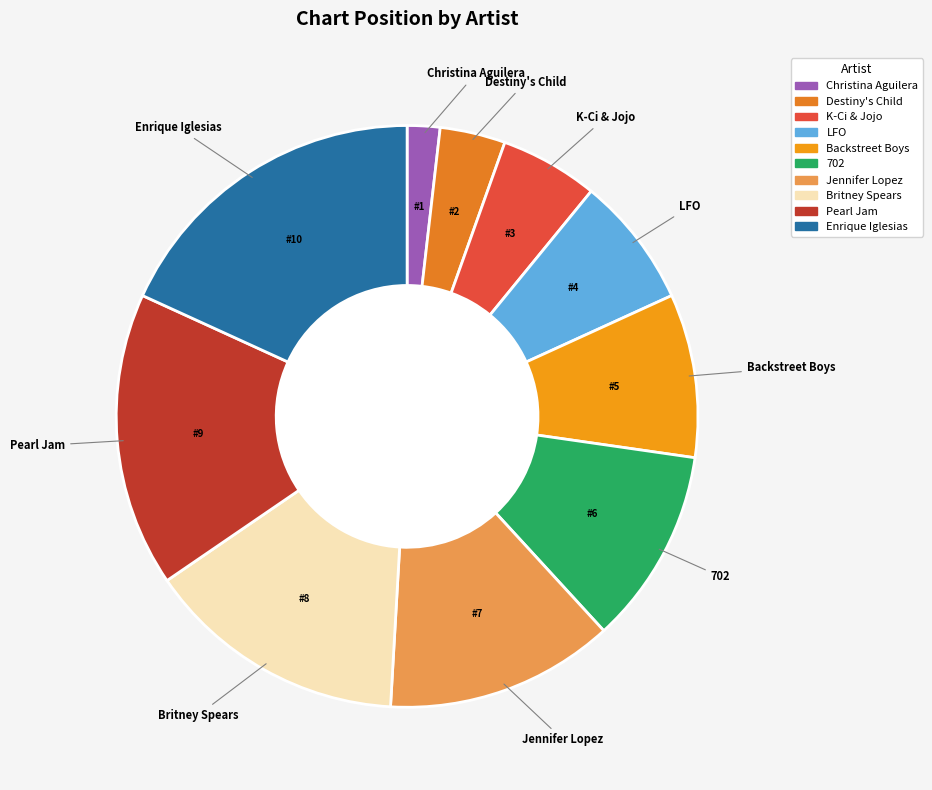

What is the smallest slice in the pie chart?

Christina Aguilera